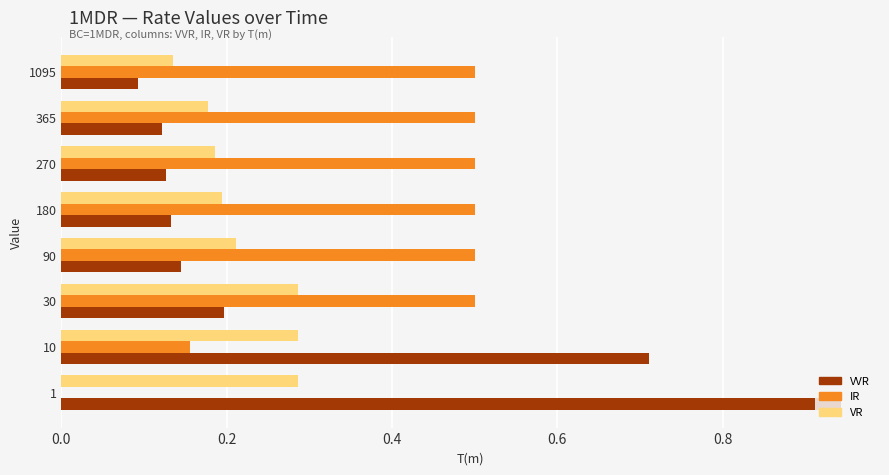

What is the sum of the IR values at 1095 and 30?

1.0